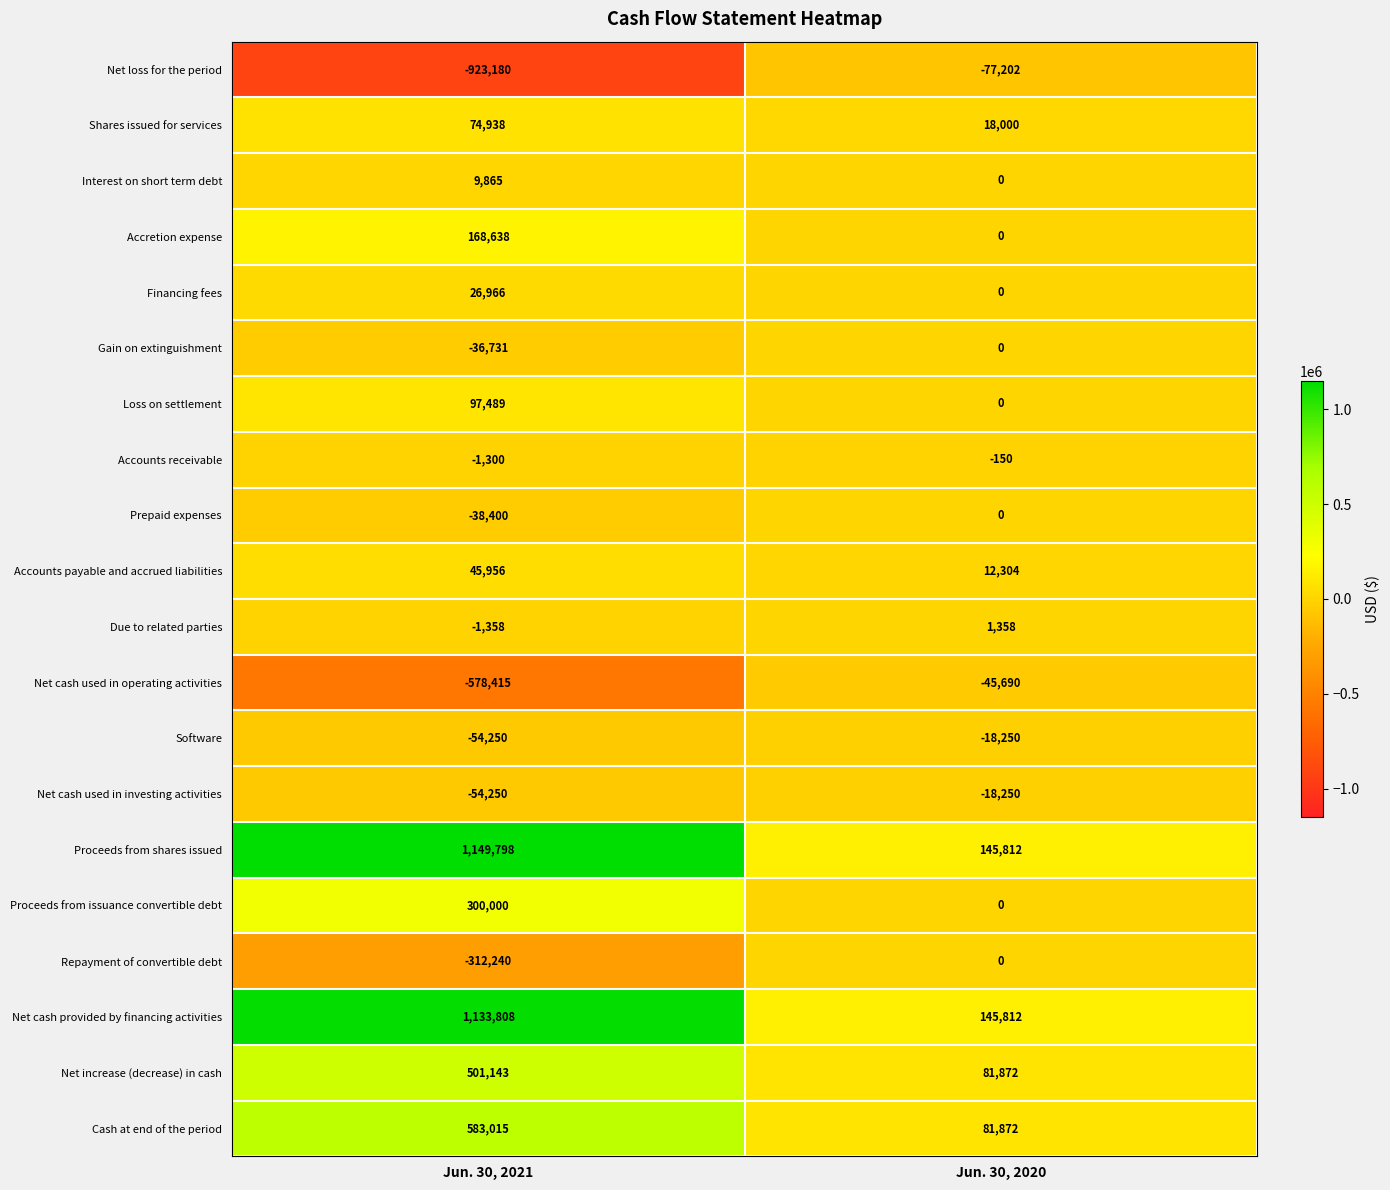

Is it true that Accounts payable and accrued liabilities equals 45956 at Jun. 30, 2021?

True